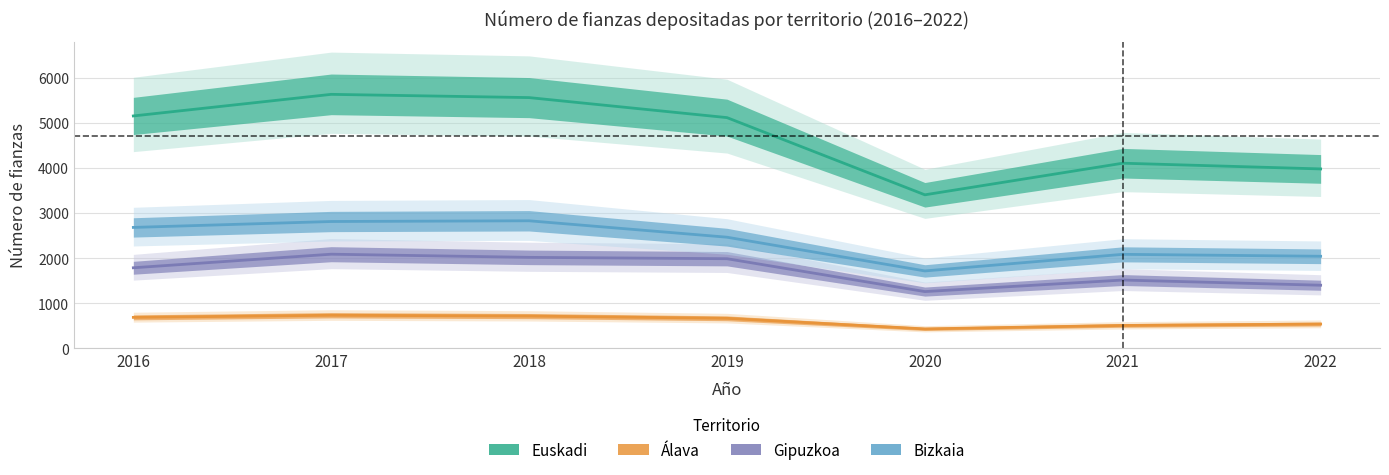

Where is the first local minimum for Gipuzkoa?

2020